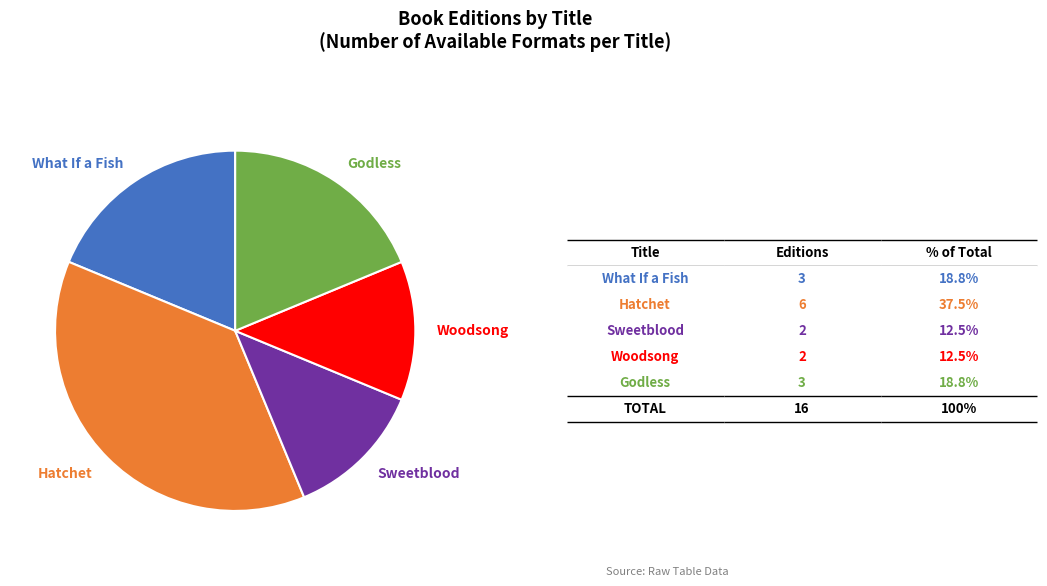

Does any single category account for the majority?

No